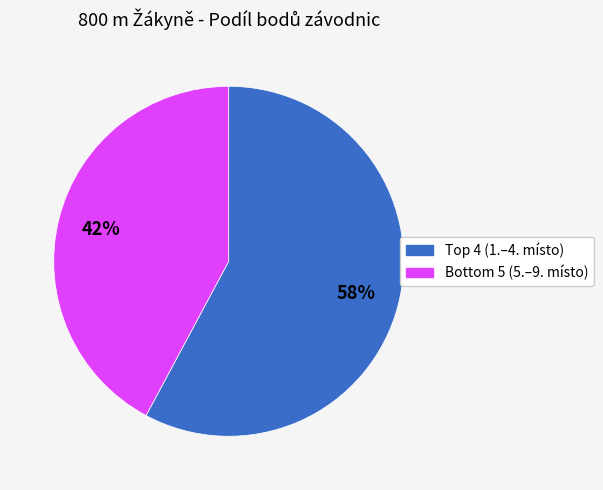

To the nearest percent, what is the average slice percentage?

50%